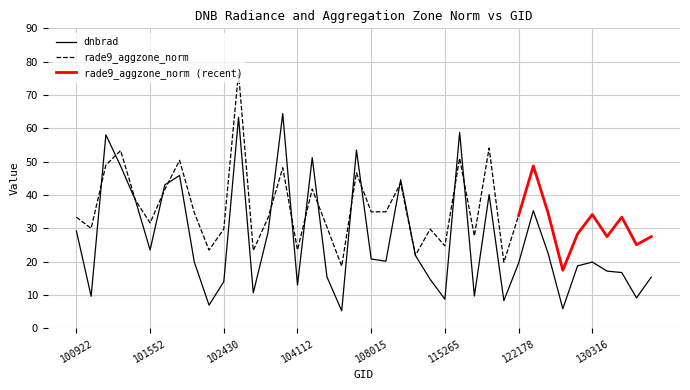

Between 104229 and 100922, which is larger?

104229